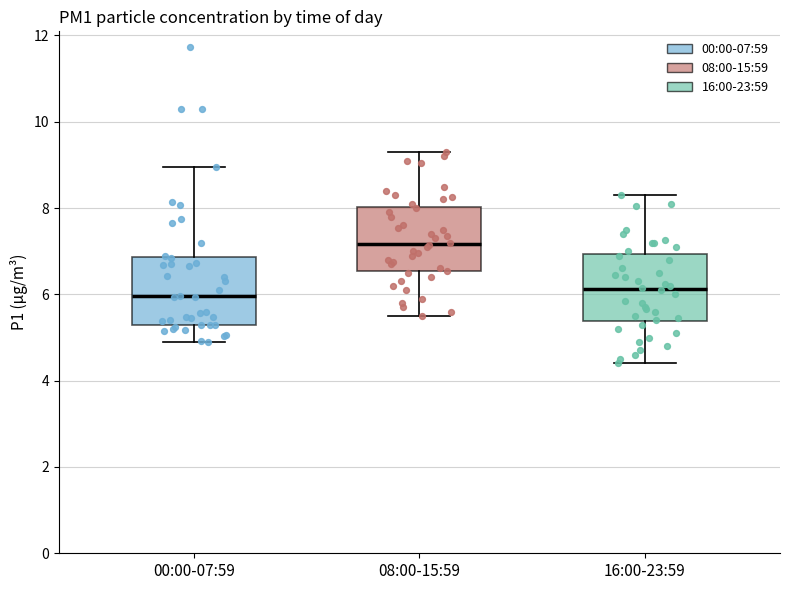

Where is the lower edge of the box for 16:00-23:59 on the y-axis? The values are not printed on the chart, so give them approximately, as read against the axis.

5.4